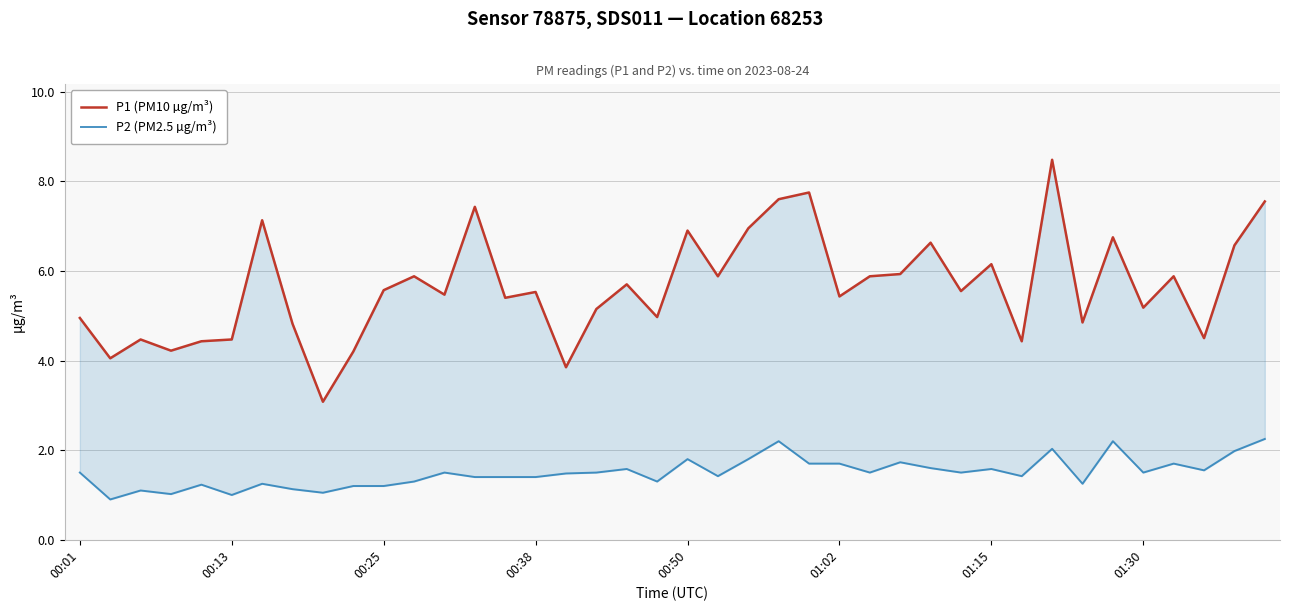

True or false: P1 (PM10 µg/m³) and P2 (PM2.5 µg/m³) cross at least once.

False